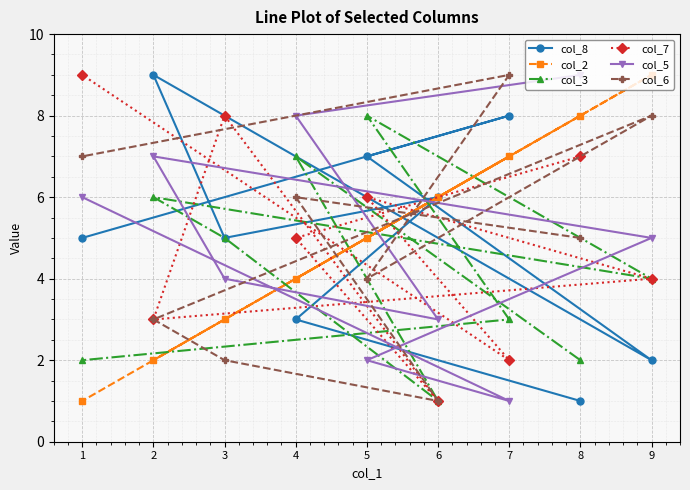

How many data points in col_6 are less than 5?

4